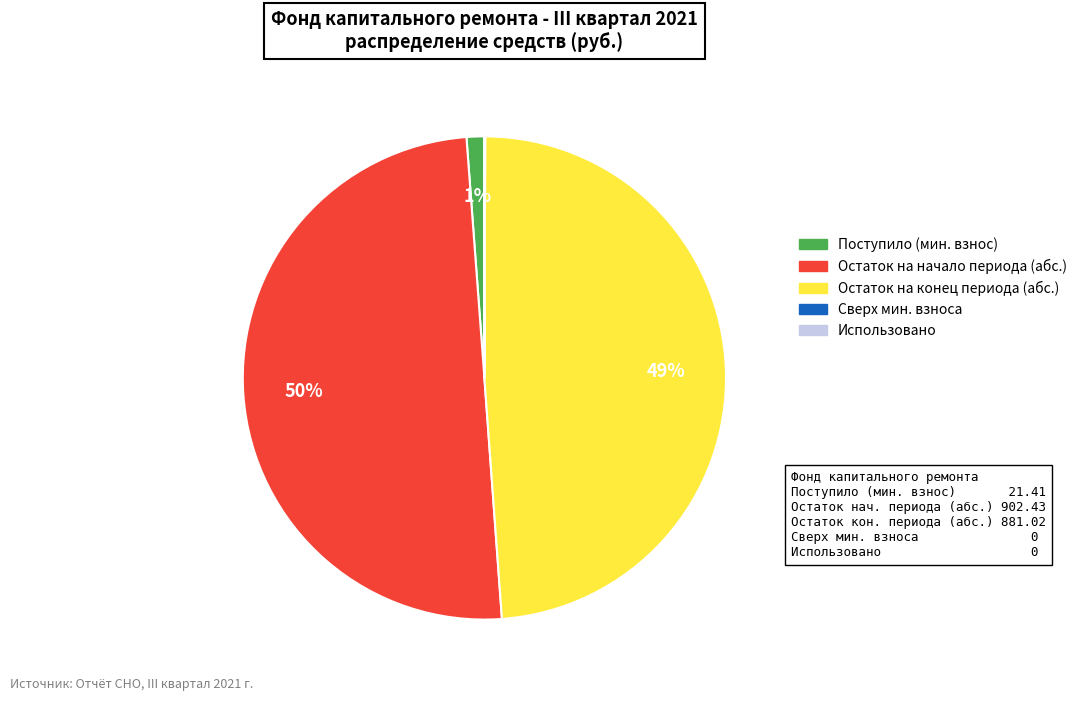

Does Поступило (мин. взнос) account for over 50% of the chart?

No